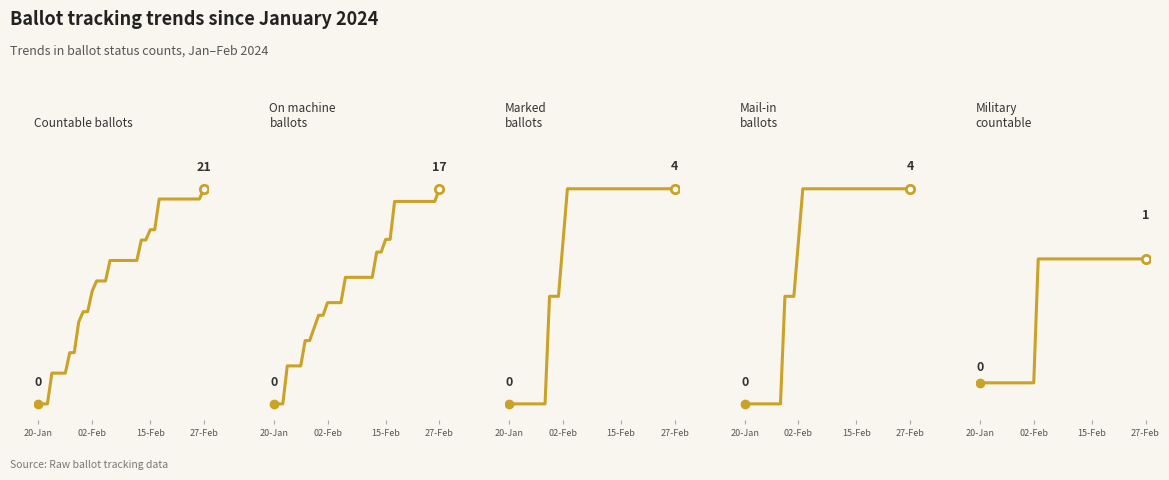

Count the MARKED values in the range 2 to 4.

29